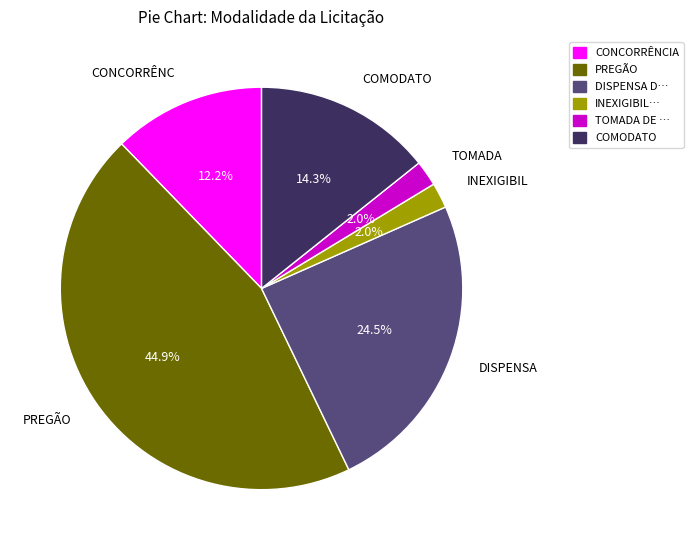

How many segments does this pie chart have?

6